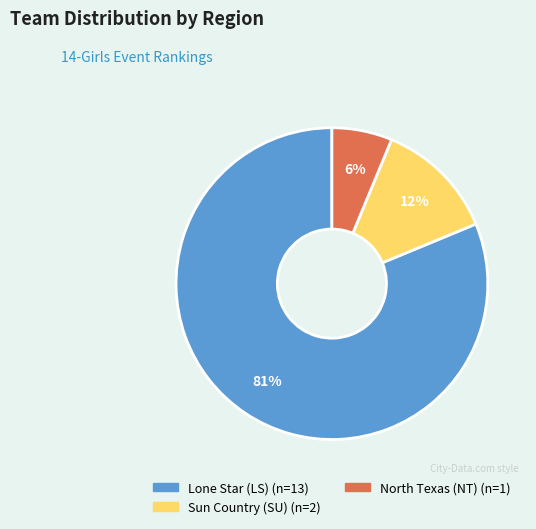

Is there a majority slice in this chart?

Yes